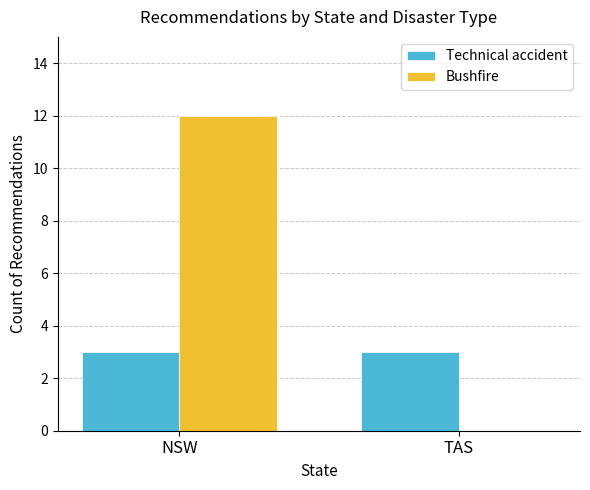

What is the difference between the Bushfire values at NSW and TAS?

12